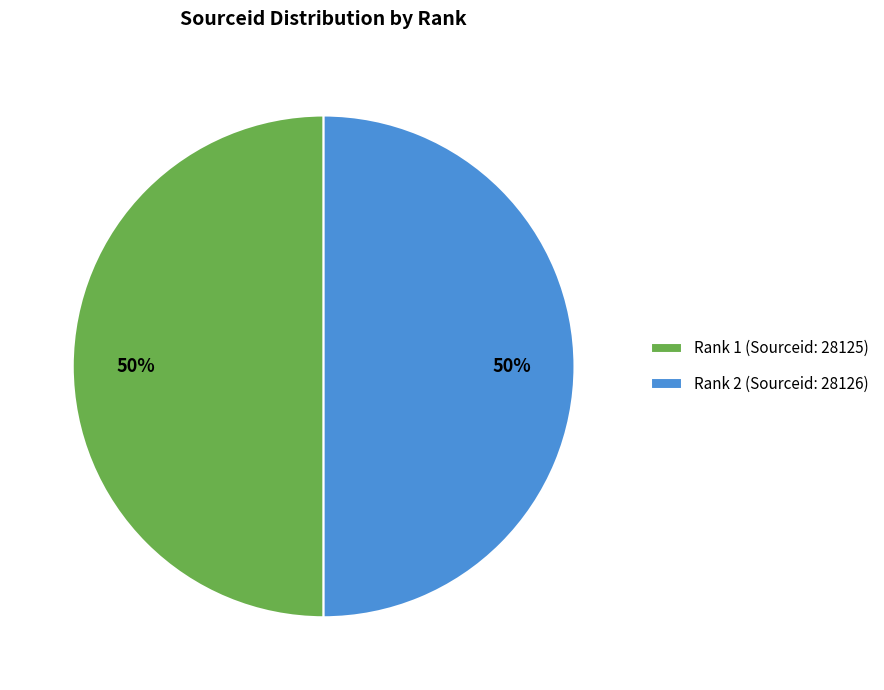

How many segments does this pie chart have?

2